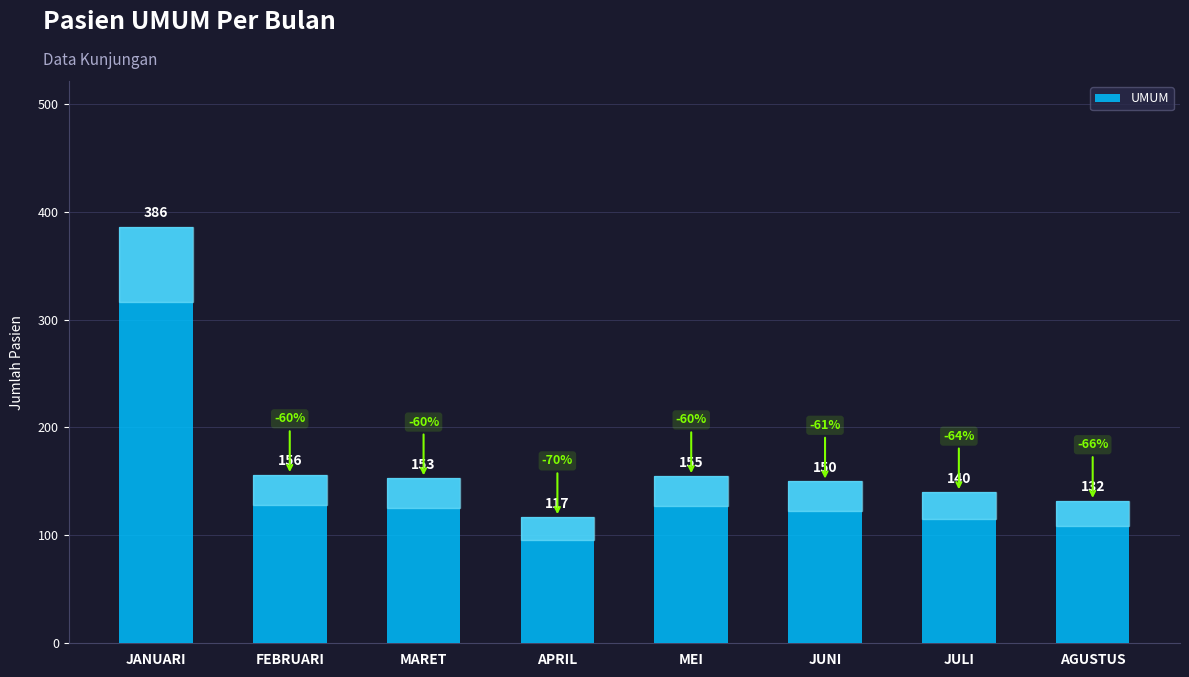

Does the chart contain stacked bars?

No